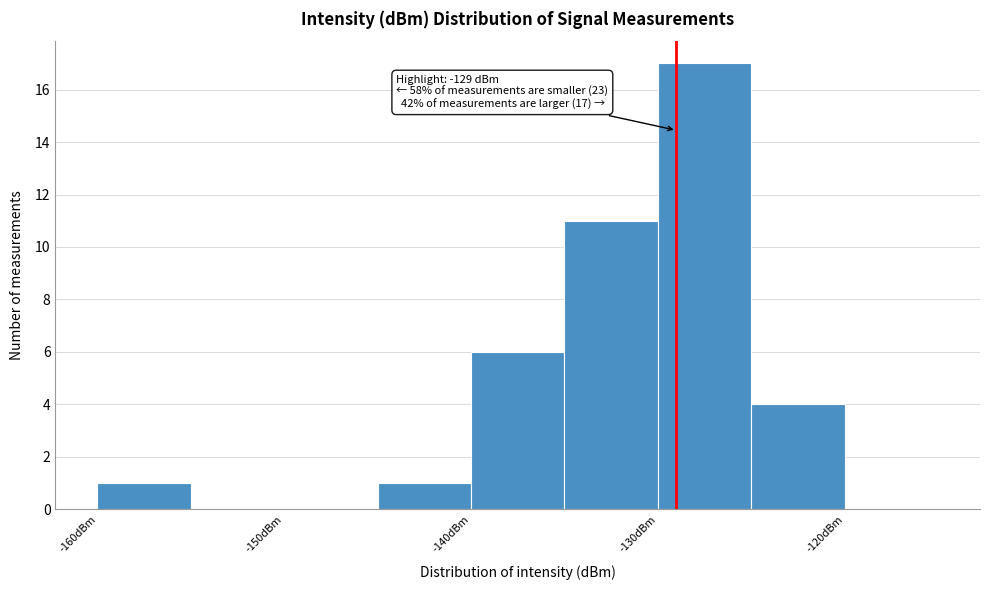

Over which range of the x-axis is the bar tallest?

-130 to -125